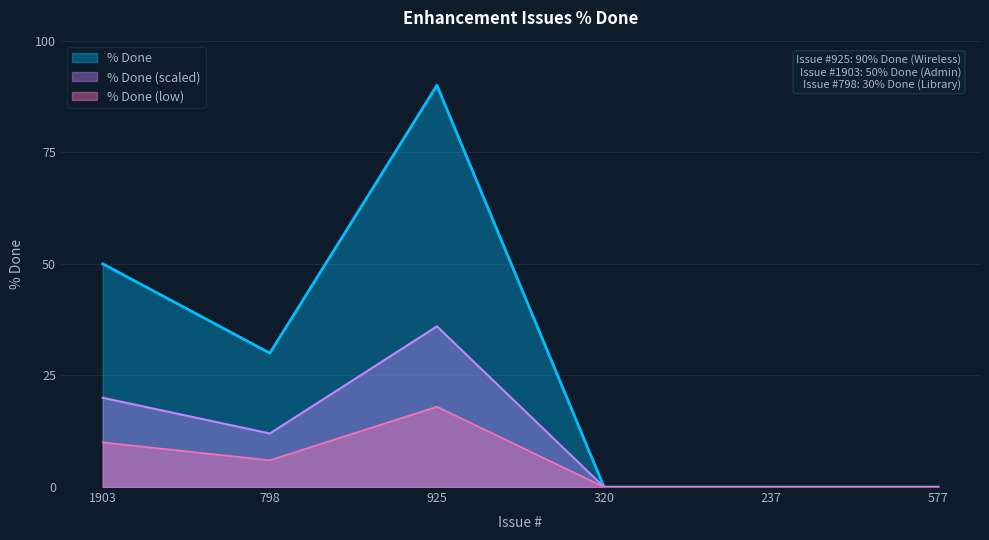

Where is the first local maximum?

925